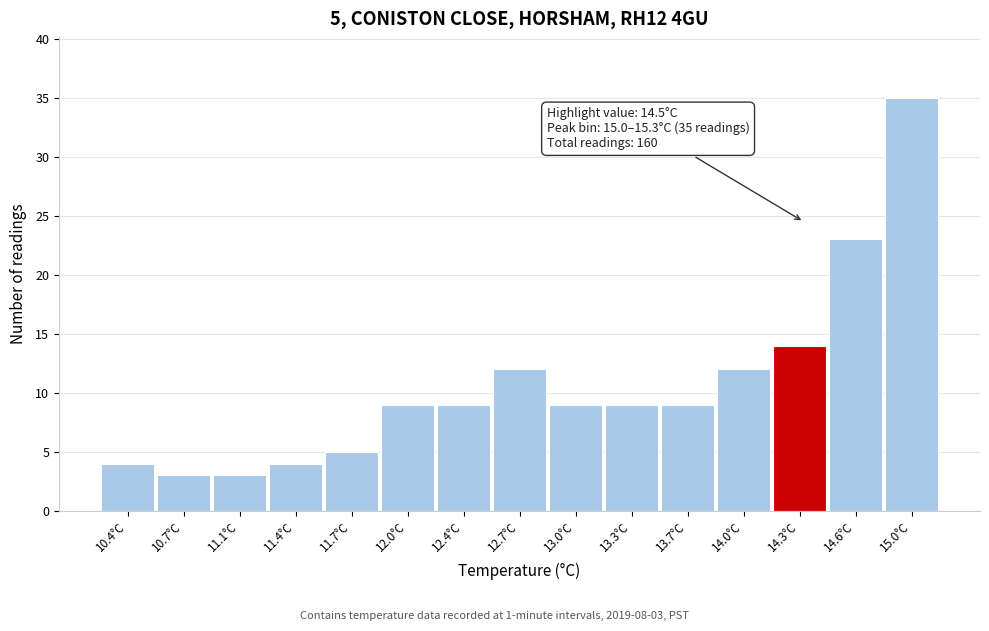

Reading left to right, transcribe all the data shown in this chart.

10.4°C=4	10.7°C=3	11.1°C=3	11.4°C=4	11.7°C=5	12.0°C=9	12.4°C=9	12.7°C=12	13.0°C=9	13.3°C=9	13.7°C=9	14.0°C=12	14.3°C=14	14.6°C=23	15.0°C=35